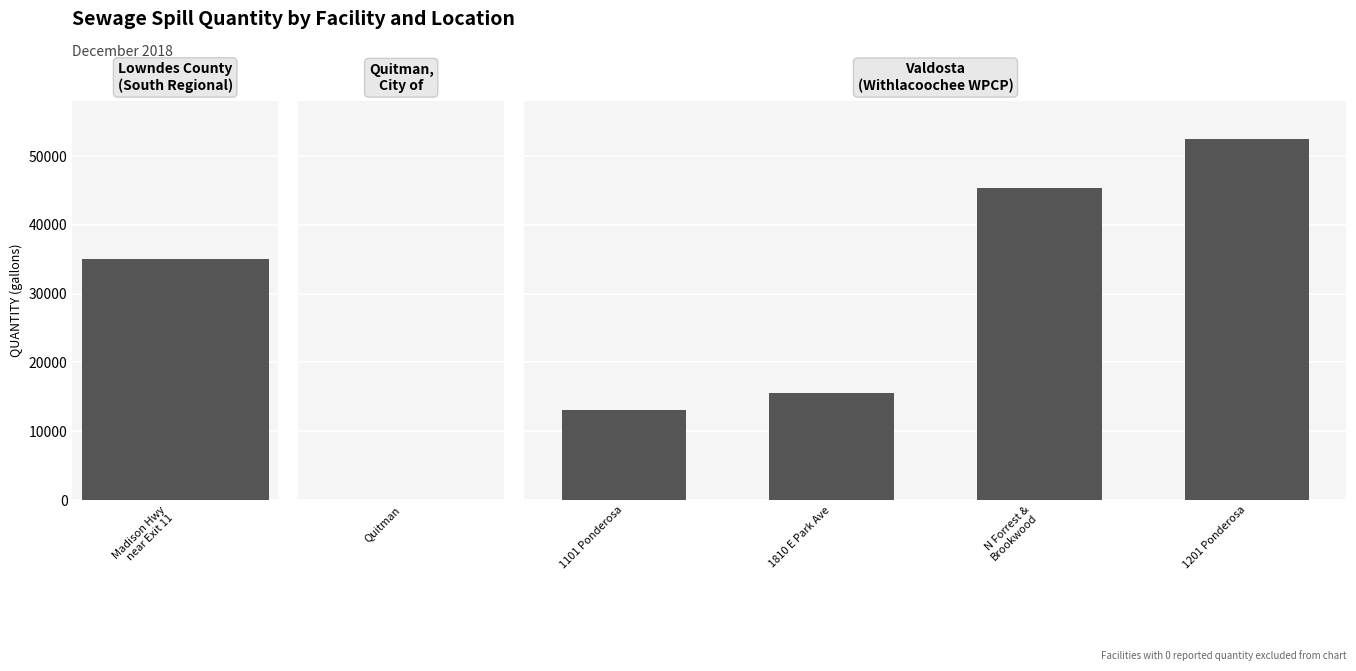

What is the maximum value shown in the chart?

52500